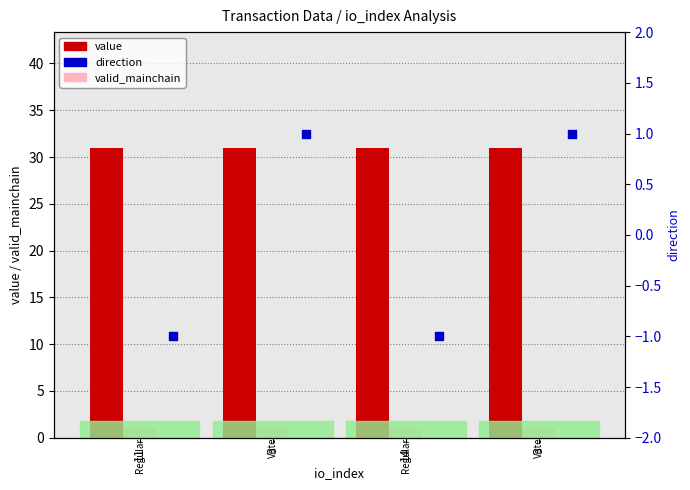

At which category is the sum across all series the highest?

3